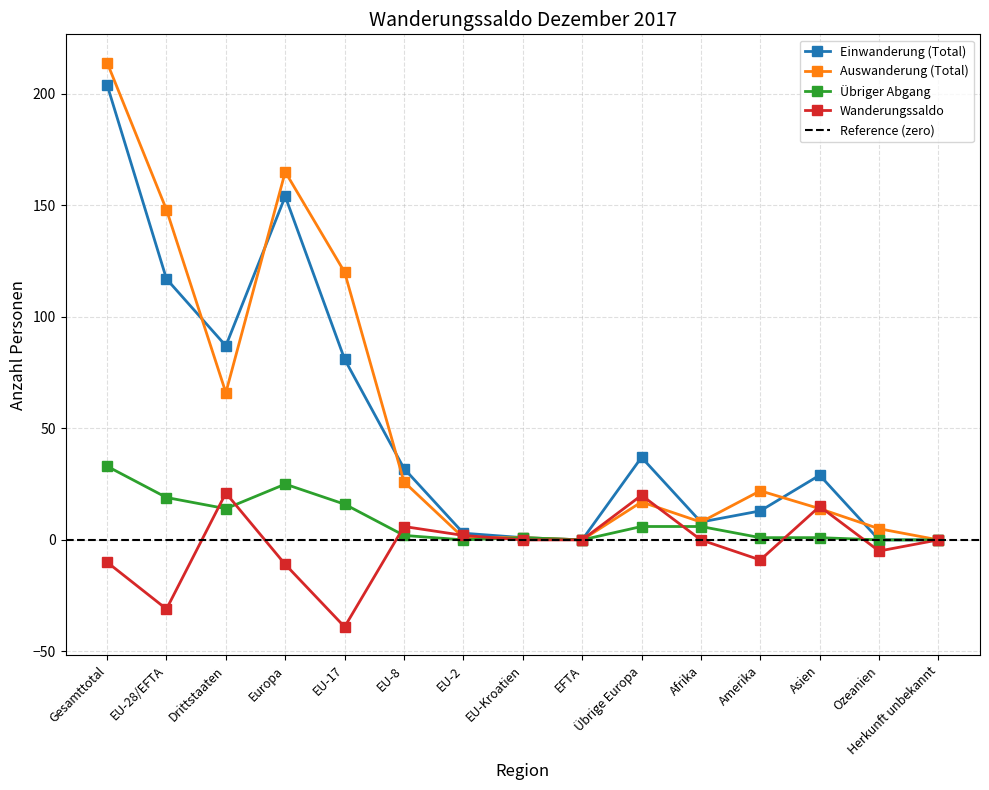

Which series has the largest range (max minus min)?

Auswanderung (Total)